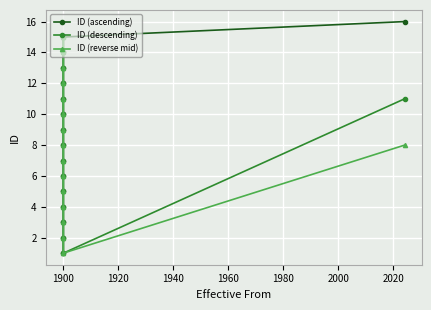

What is the difference between the maximum and minimum values in the ID (reverse mid) series?

14